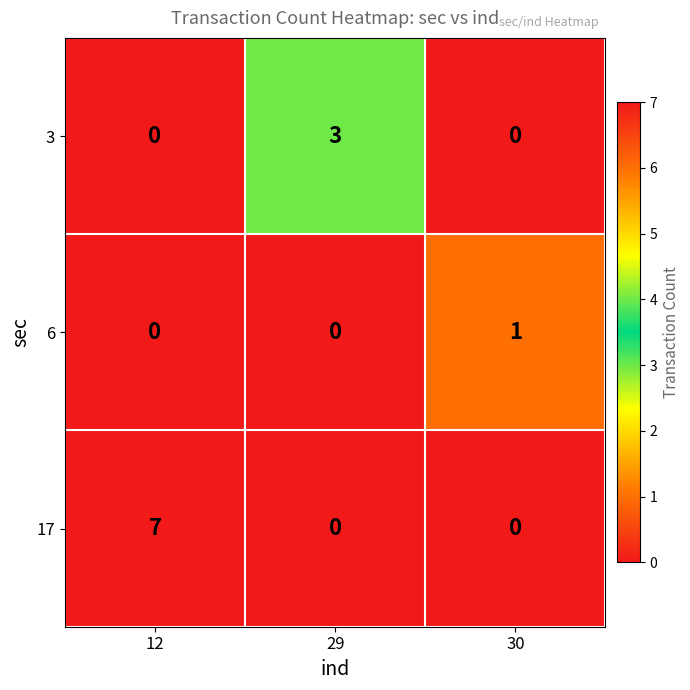

What is the spread (max minus min) of values at 29?

3